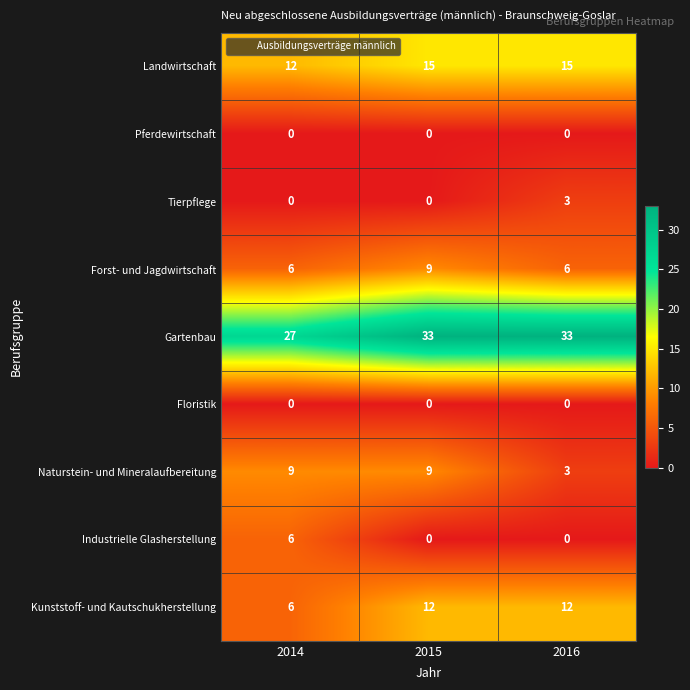

Reading right to left, what are all the values shown in this chart?

Landwirtschaft: 2016=15	2015=15	2014=12
Pferdewirtschaft: 2016=0	2015=0	2014=0
Tierpflege: 2016=3	2015=0	2014=0
Forst- und Jagdwirtschaft: 2016=6	2015=9	2014=6
Gartenbau: 2016=33	2015=33	2014=27
Floristik: 2016=0	2015=0	2014=0
Naturstein- und Mineralaufbereitung: 2016=3	2015=9	2014=9
Industrielle Glasherstellung: 2016=0	2015=0	2014=6
Kunststoff- und Kautschukherstellung: 2016=12	2015=12	2014=6